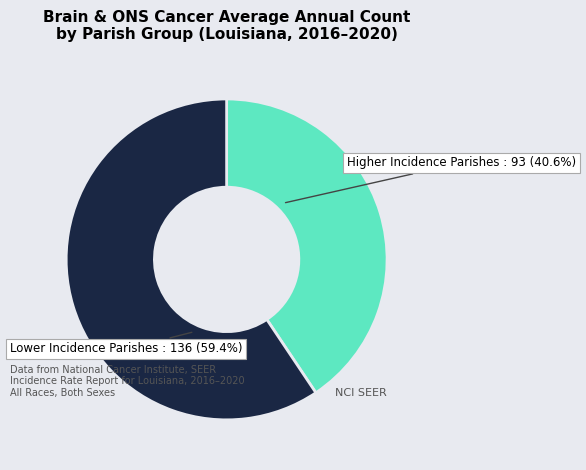

Does any single category account for the majority?

Yes